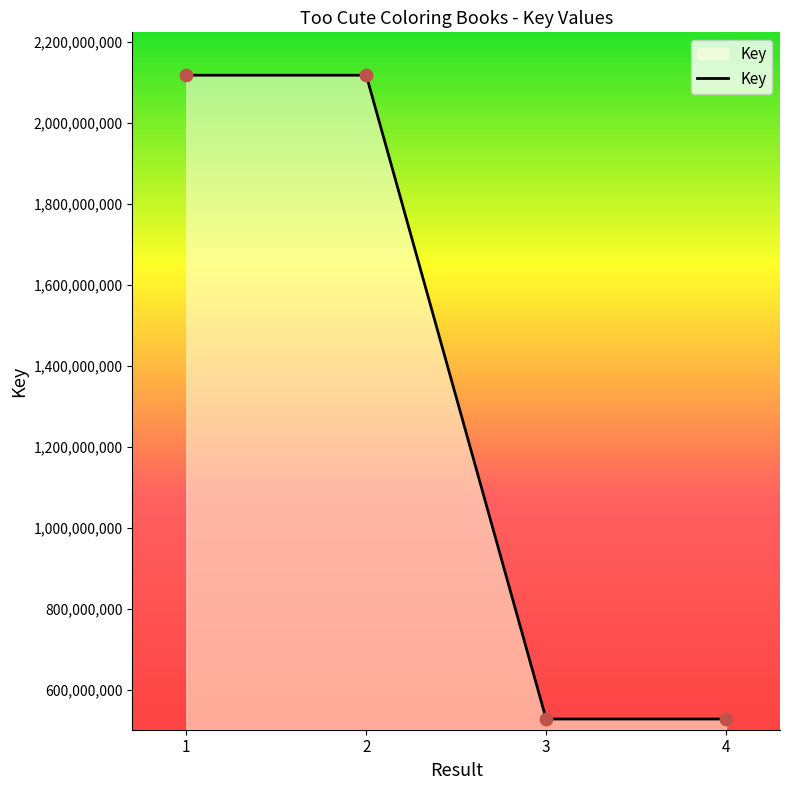

Which has a higher value, 4 or 2?

2